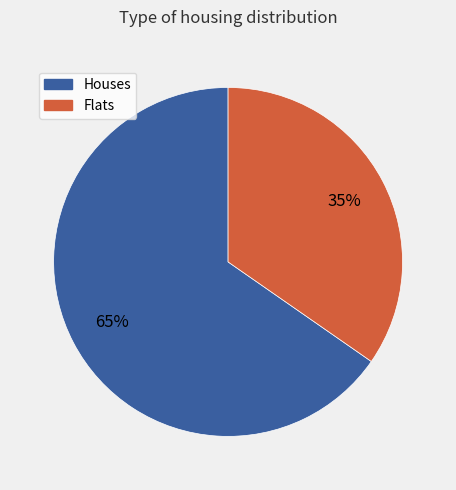

Does any single category account for the majority?

Yes